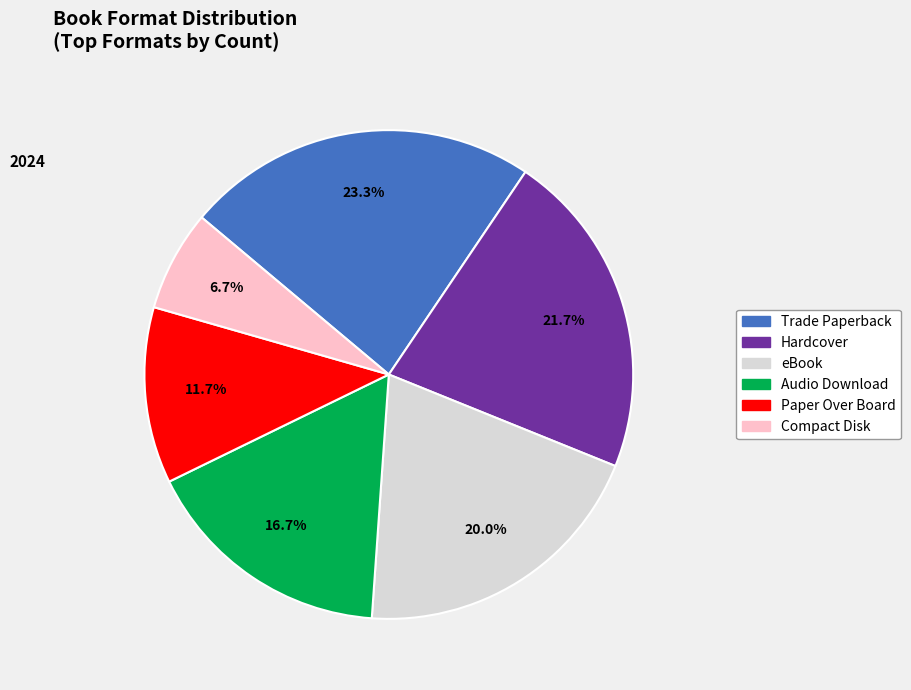

Which slice is the largest?

Trade Paperback